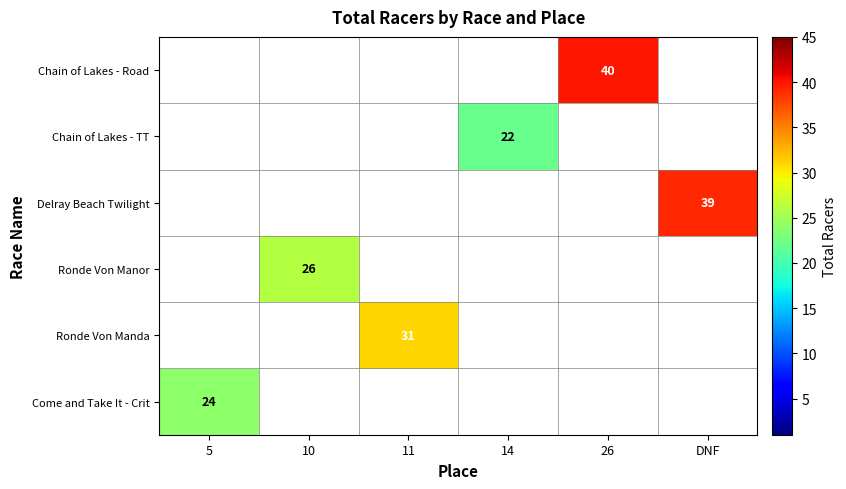

At which category is the sum across all series the highest?

26